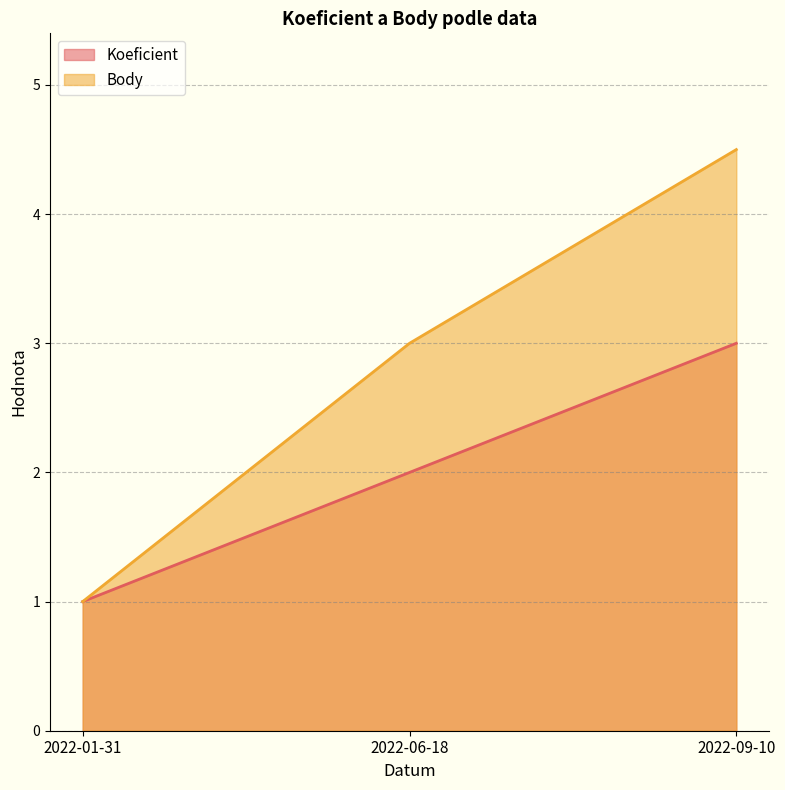

Which has a higher value, 2022-01-31 or 2022-06-18?

2022-06-18